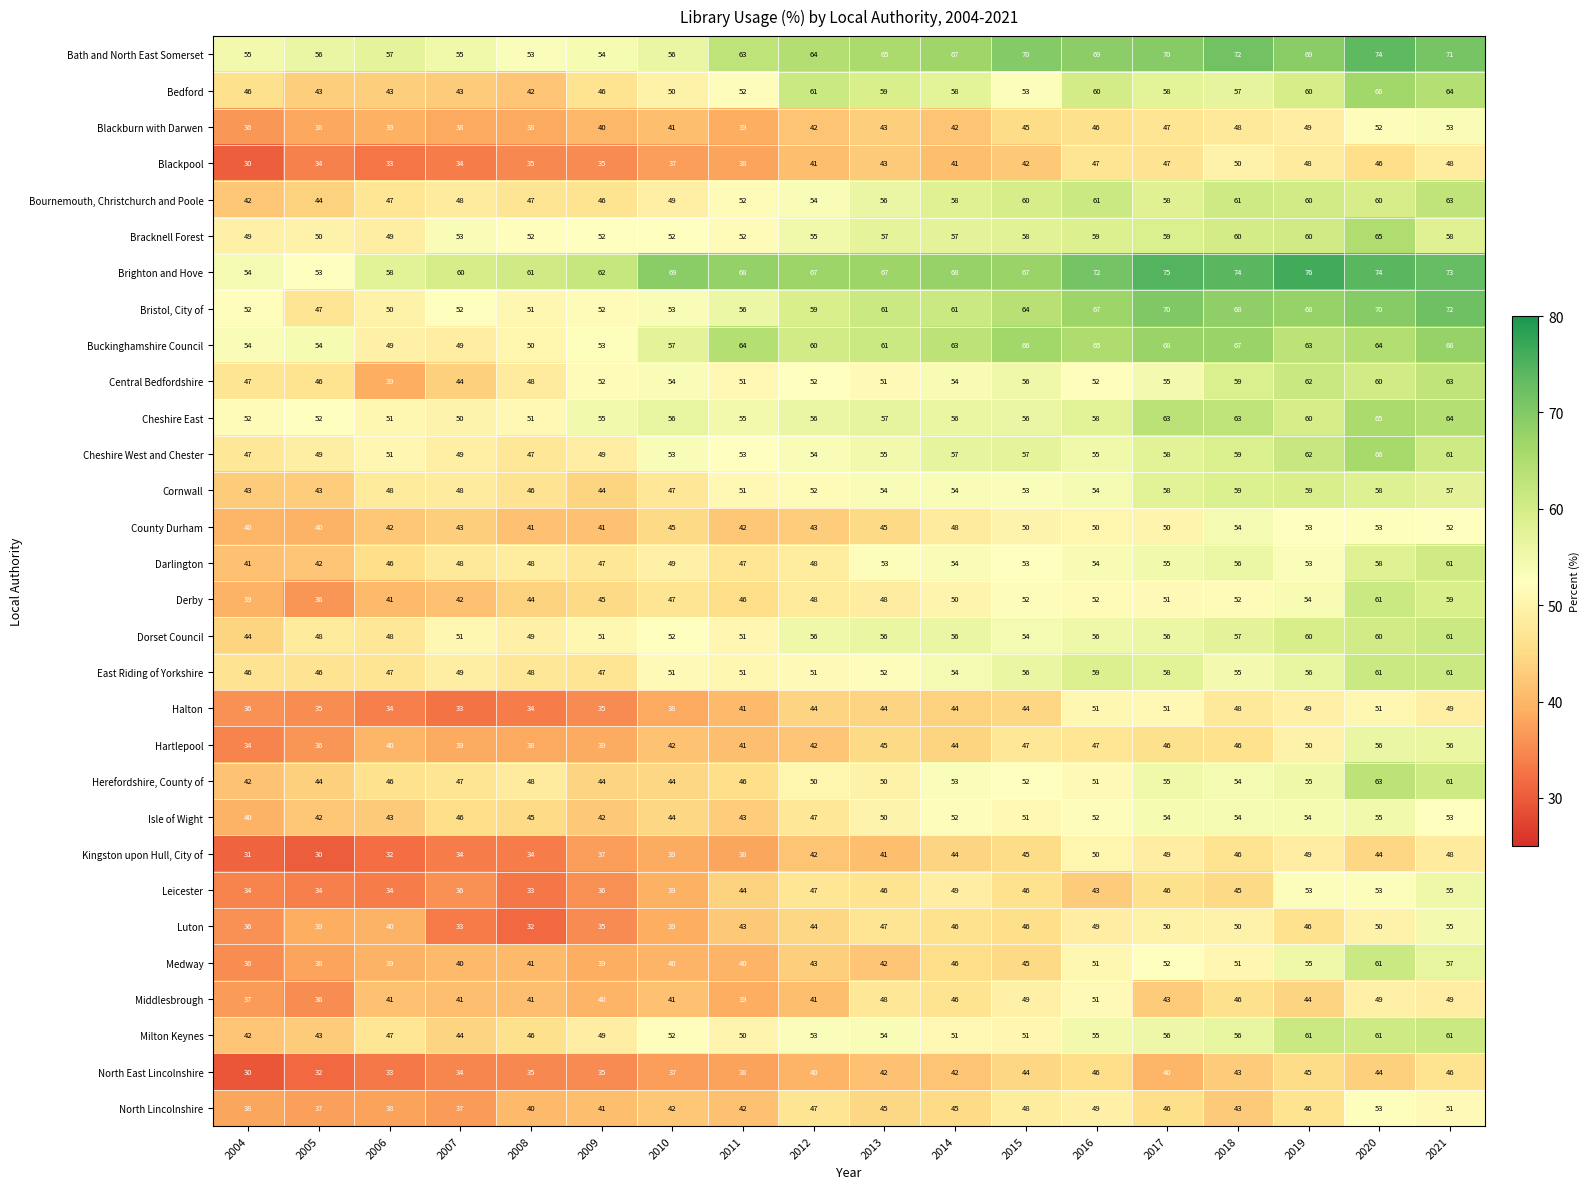

What is the spread (max minus min) of values at 2021?

27